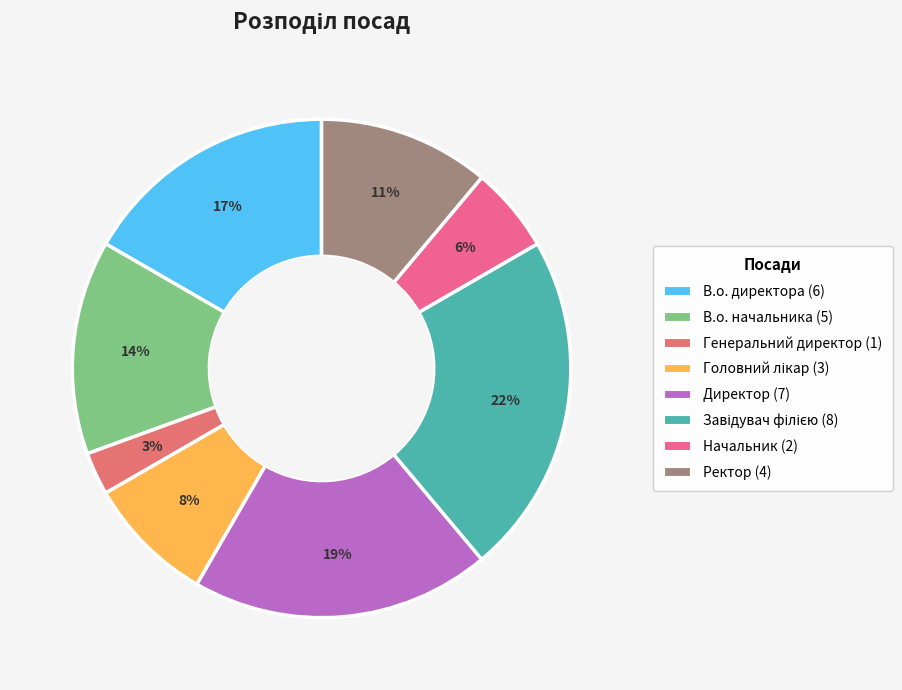

To the nearest percent, what is the average slice percentage?

12%